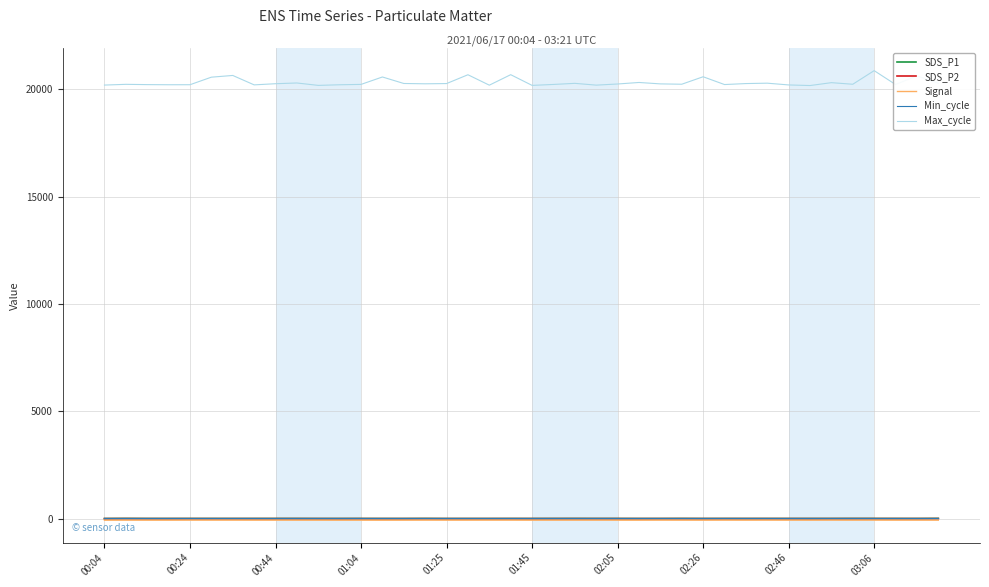

What is the greatest value displayed?

20878.0